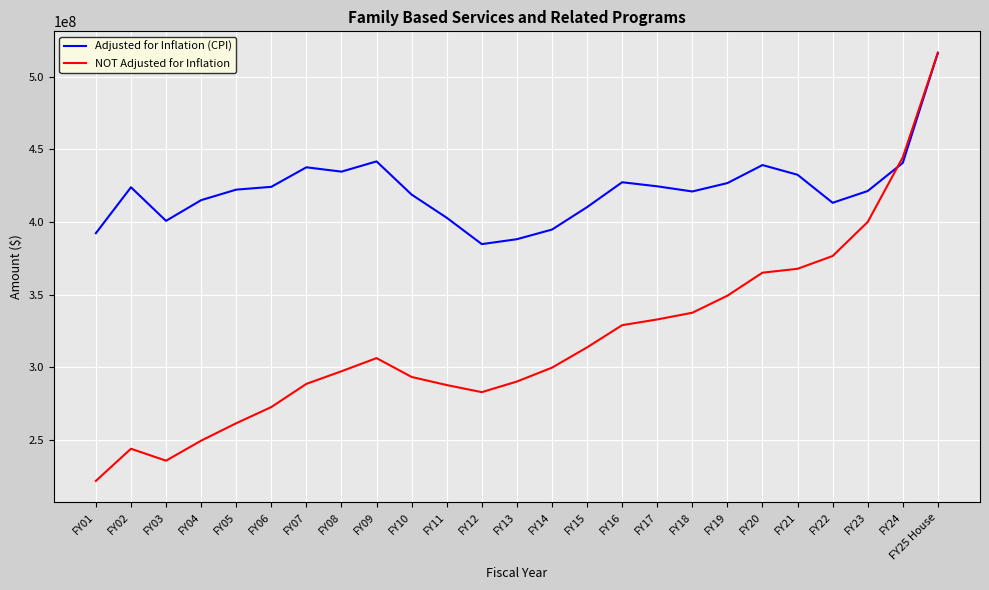

What are all the series names shown in the legend?

Adjusted for Inflation (CPI), NOT Adjusted for Inflation